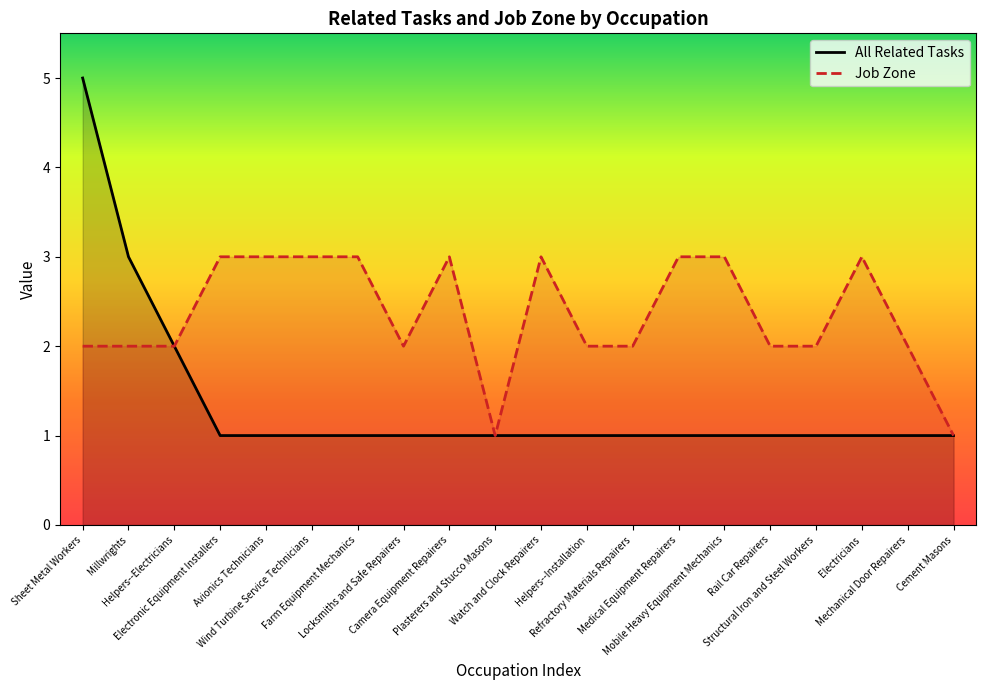

How many lines are shown in the chart?

2